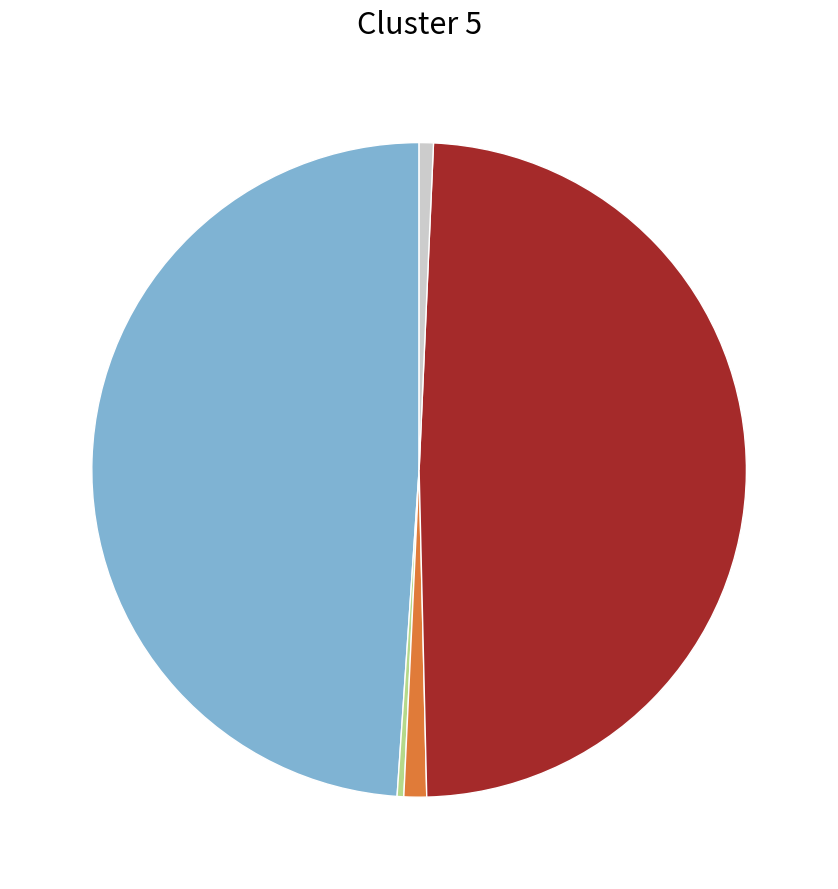

Count the number of slices in the pie.

5